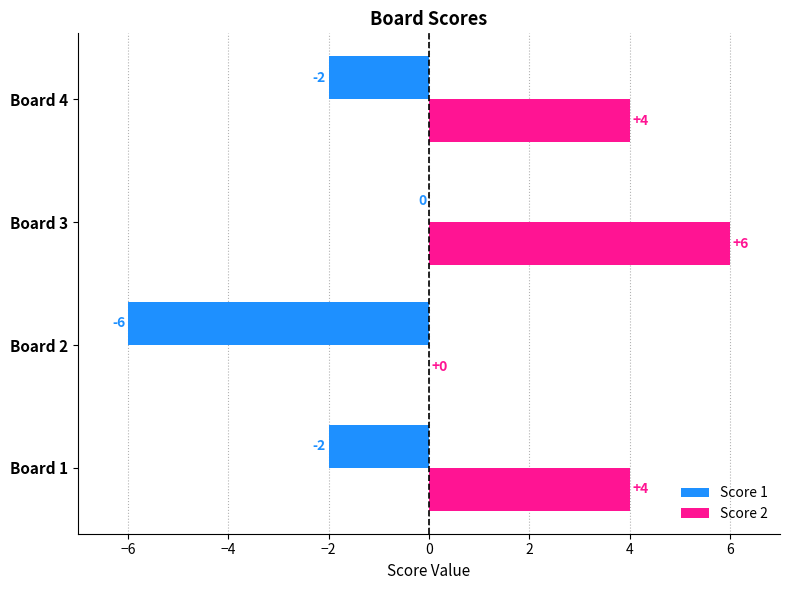

How many data points does each series have?

4